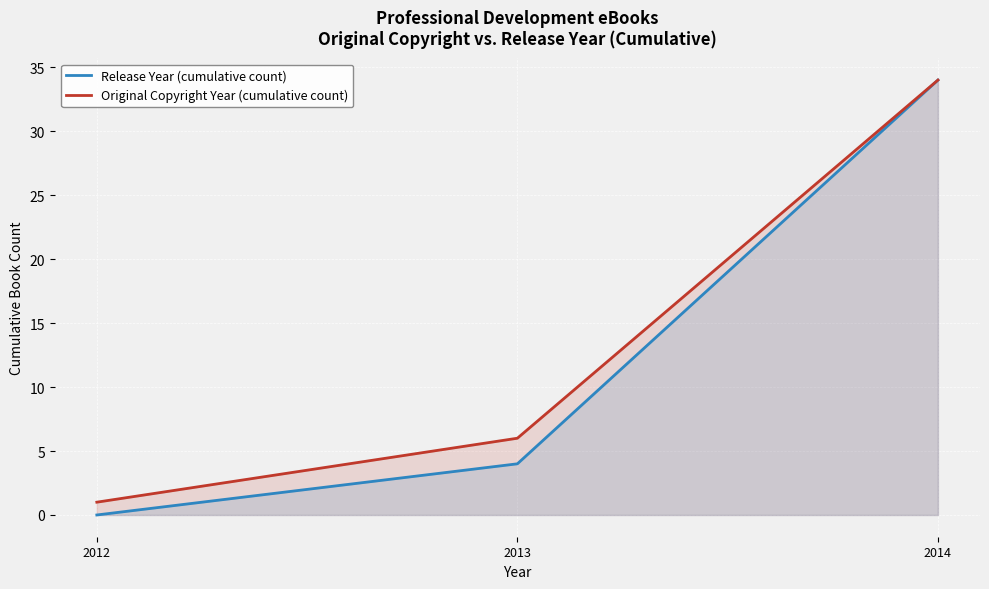

Which category has the lowest value in the Release Year (cumulative count) series?

2012